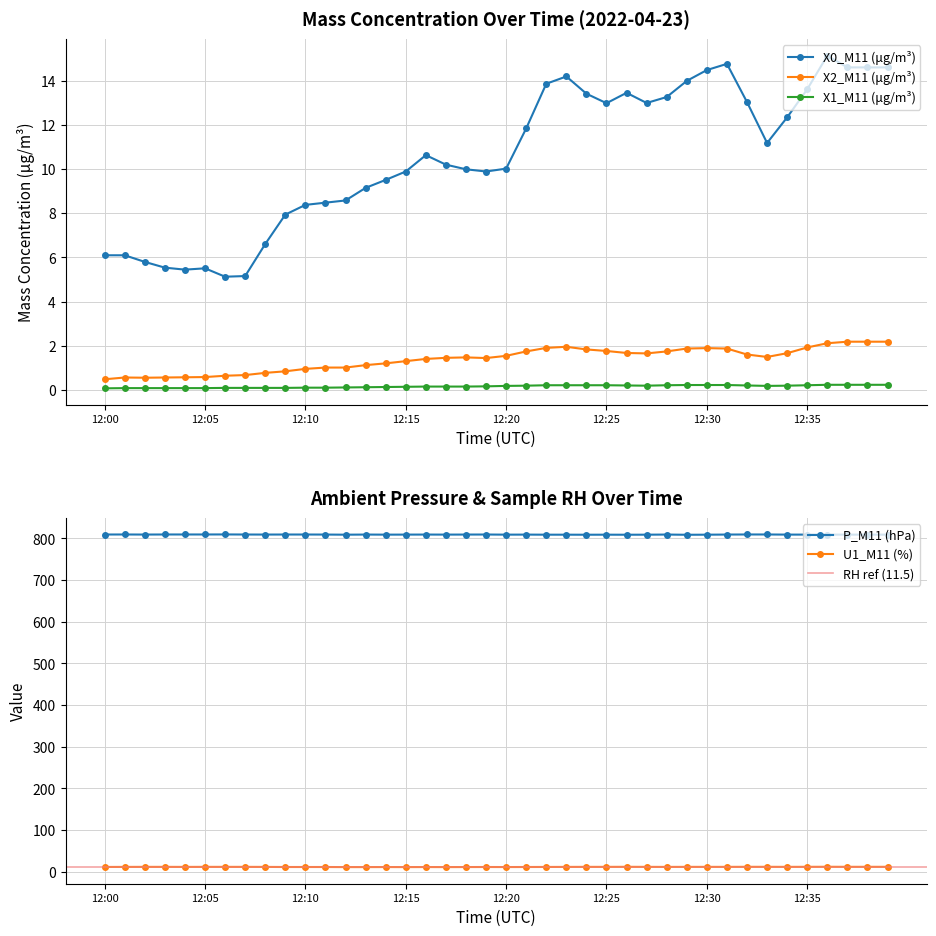

What is the difference between the highest and lowest values at 12:38?

14.4